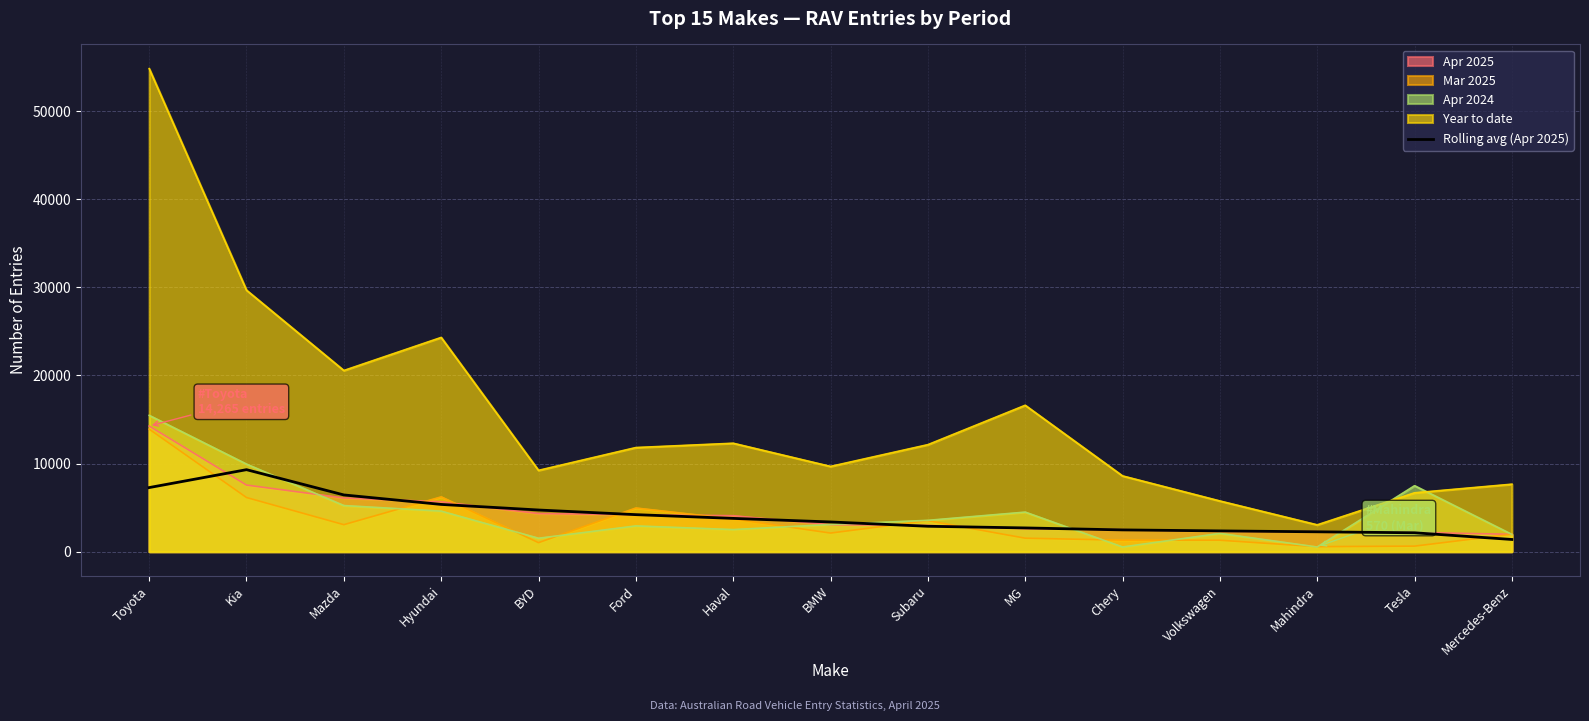

At which category is the sum across all series the highest?

Toyota